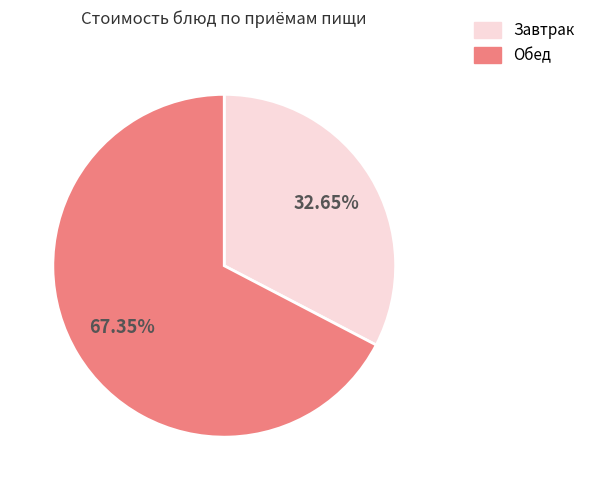

Which category accounts for the majority?

Обед